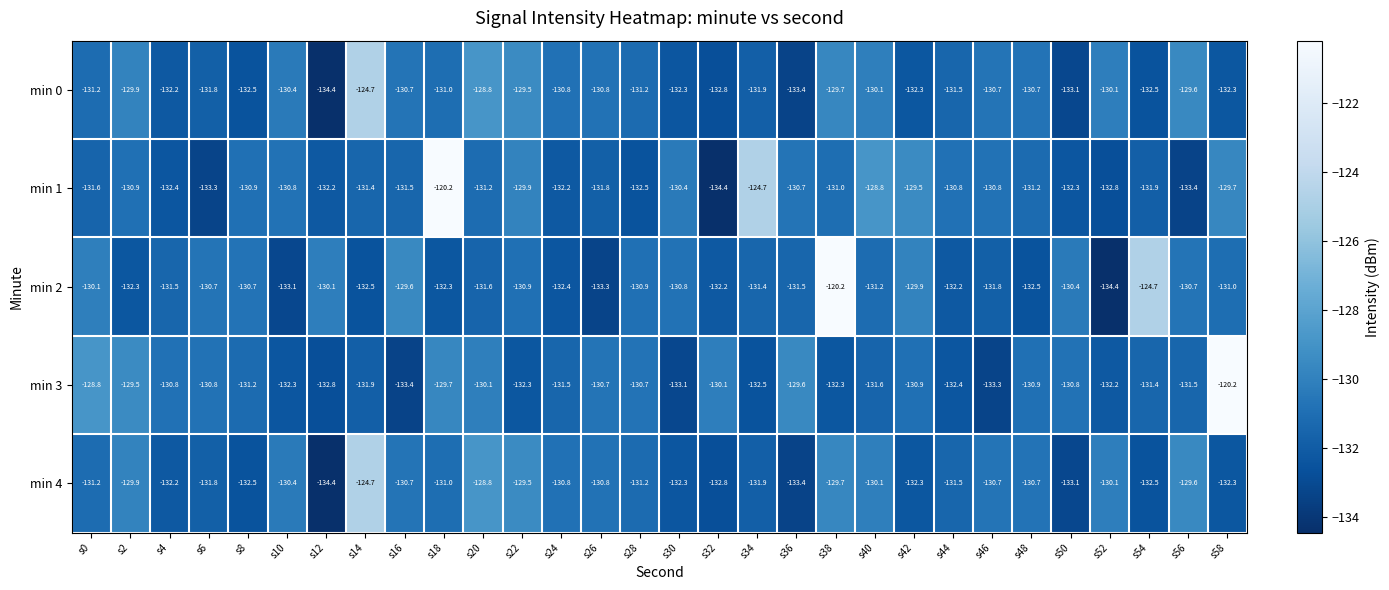

Is it true that min 4 equals -133.4 at s36?

True